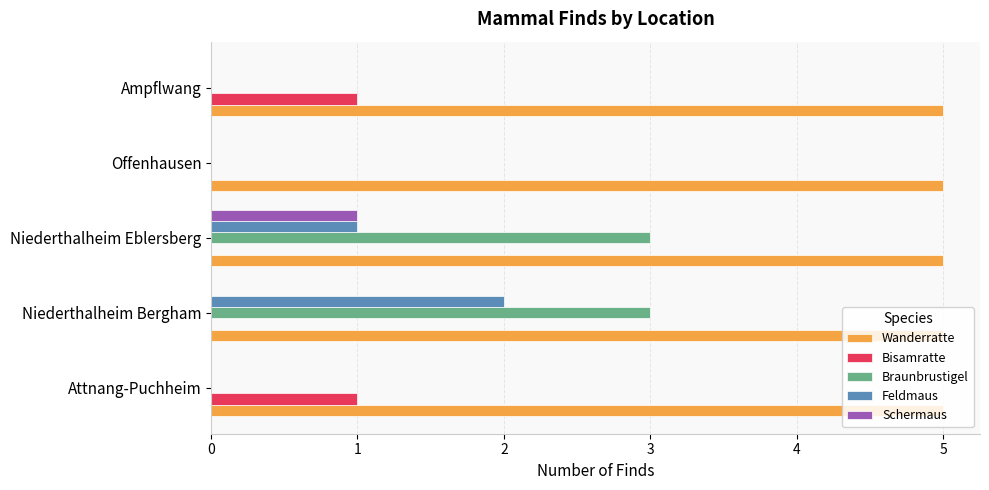

How many categories are shown in the chart?

5